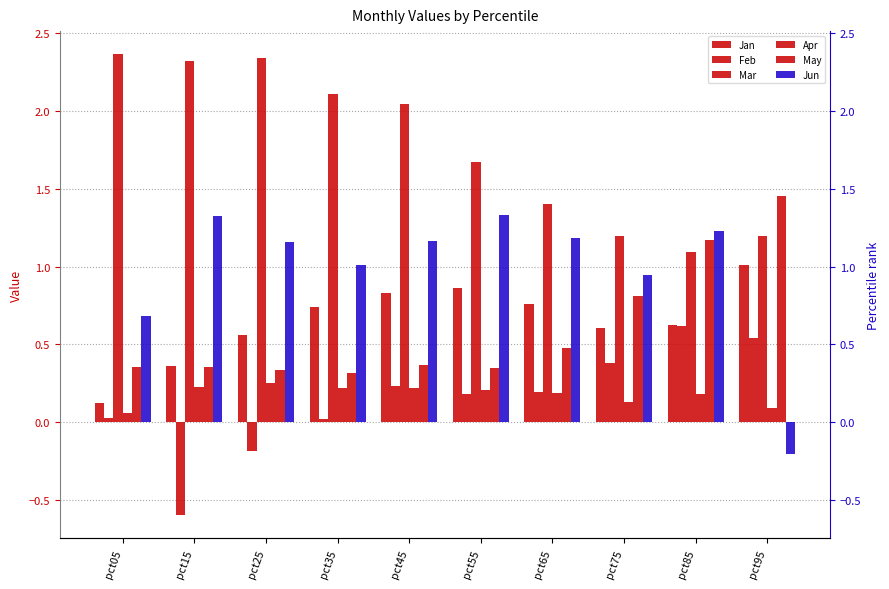

At how many categories does at least one series exceed 0?

10